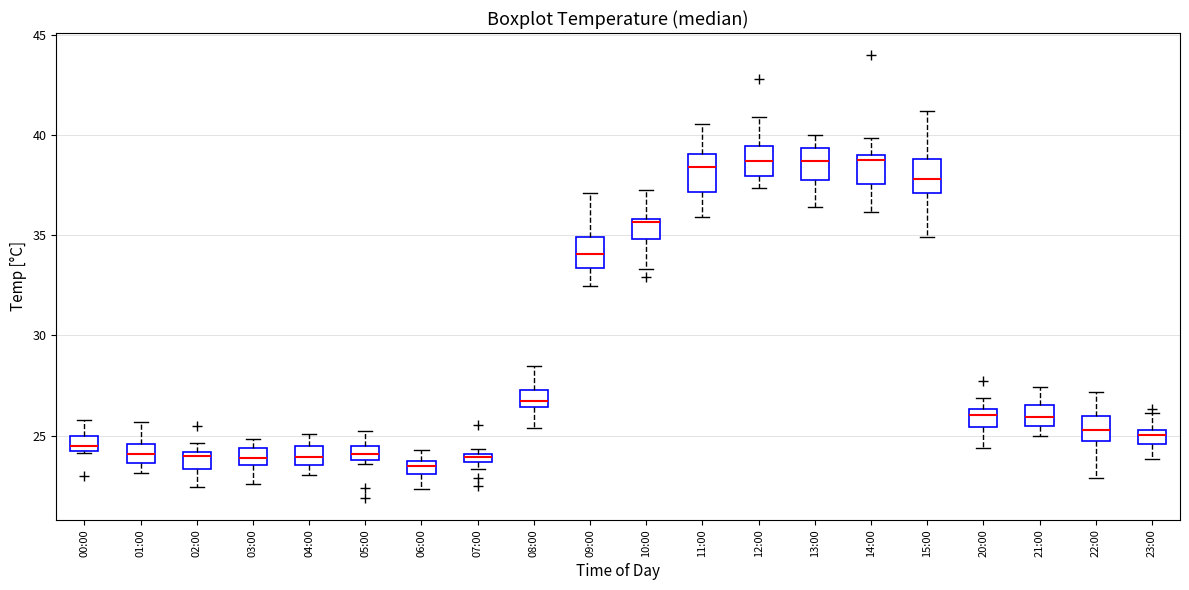

Where is the lower edge of the box for 08:00 on the y-axis? The values are not printed on the chart, so give them approximately, as read against the axis.

26.5